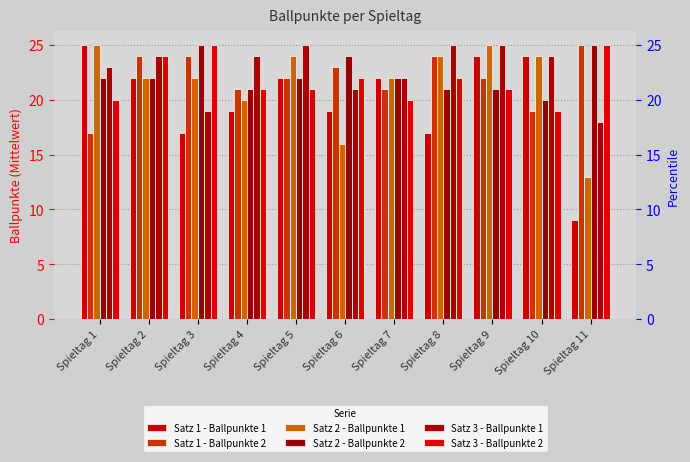

What is the spread (max minus min) of values at Spieltag 11?

16